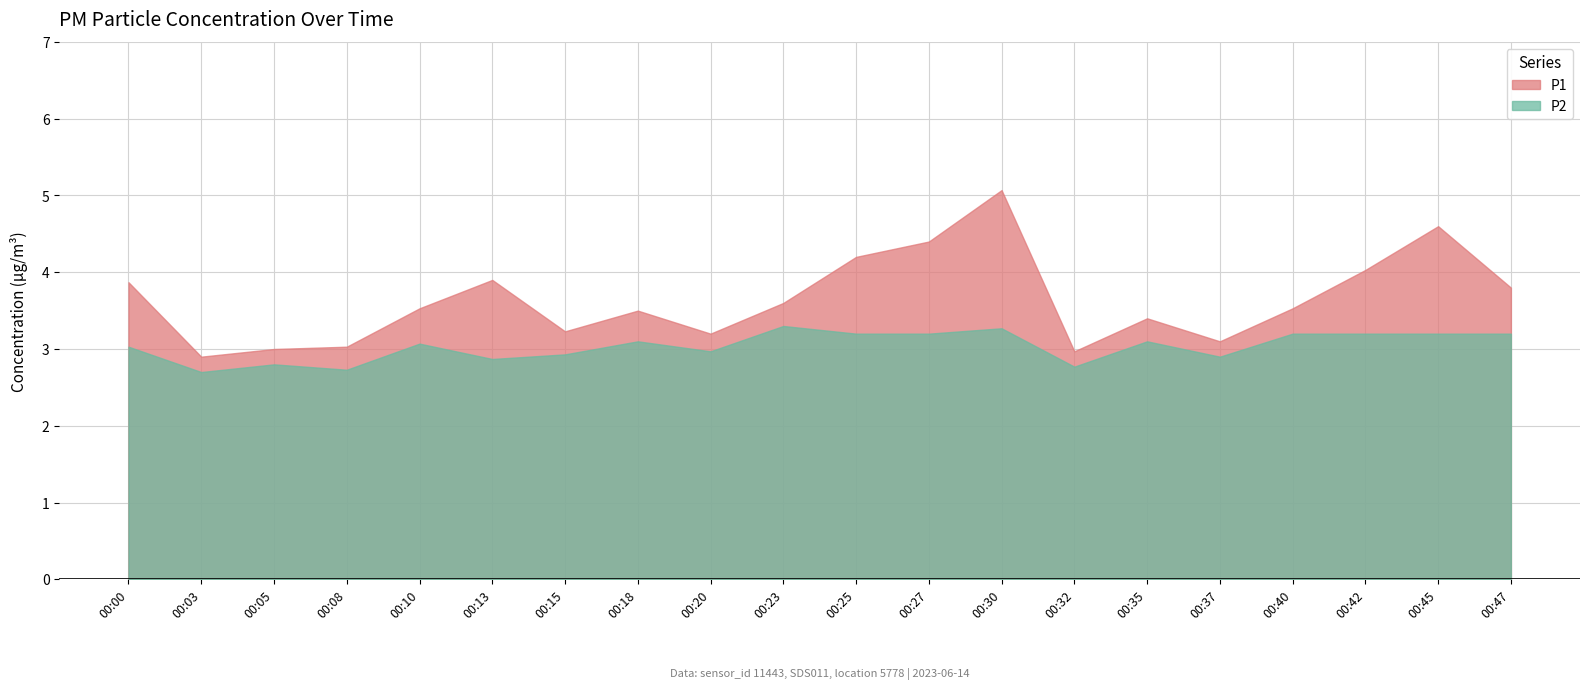

What is the sum of the P2 values at 00:35 and 00:25?

6.3